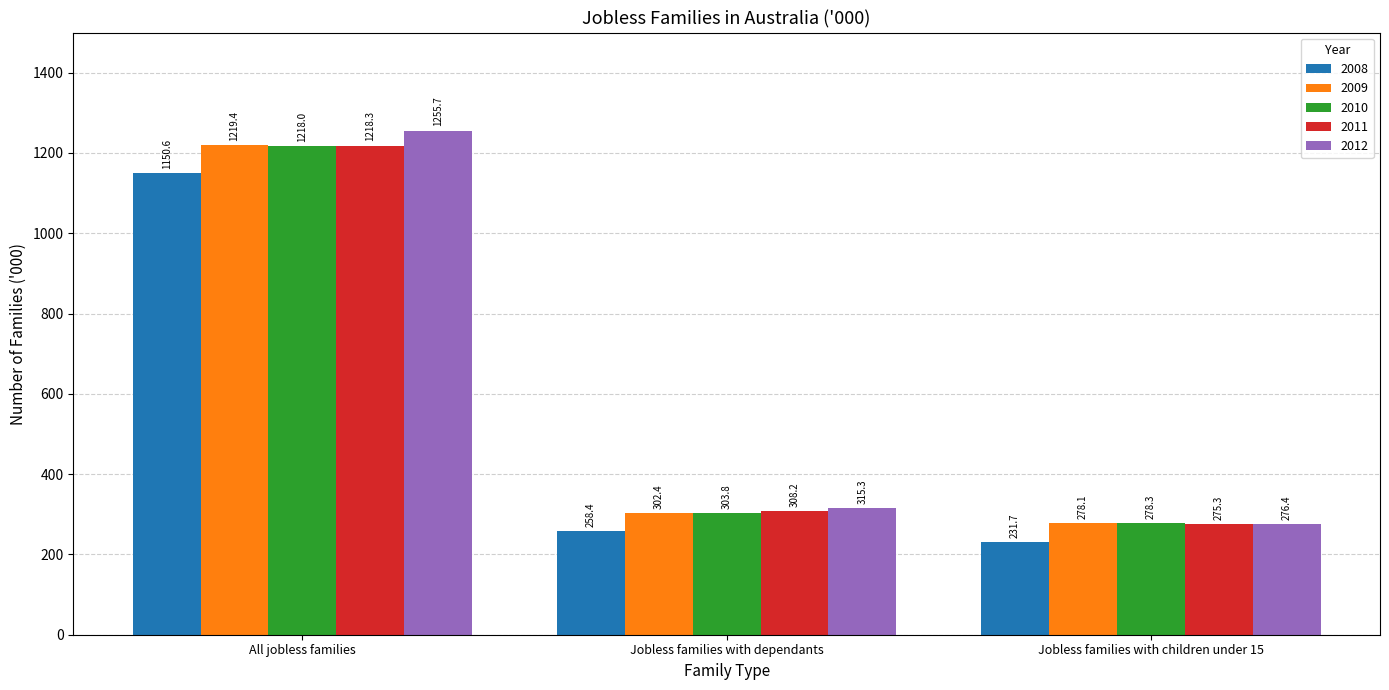

Which category has the lowest value across all series?

Jobless families with children under 15